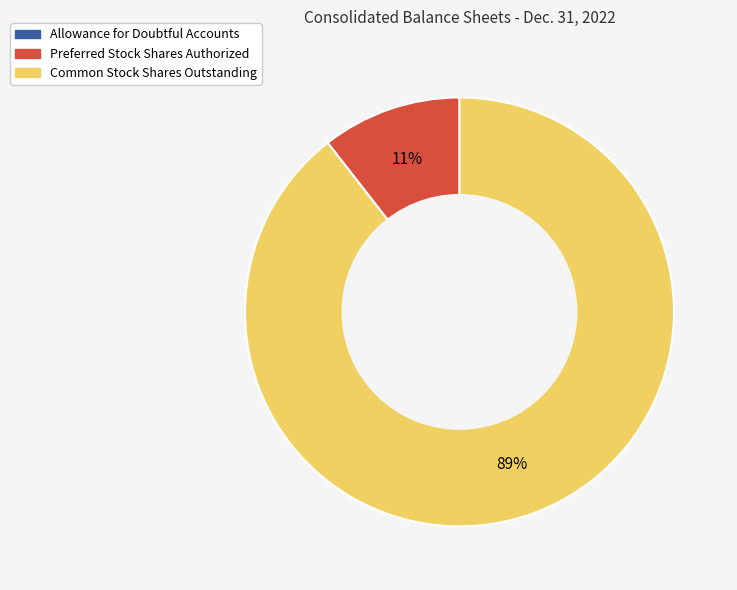

Which has a higher value, Common Stock Shares Outstanding or Preferred Stock Shares Authorized?

Common Stock Shares Outstanding